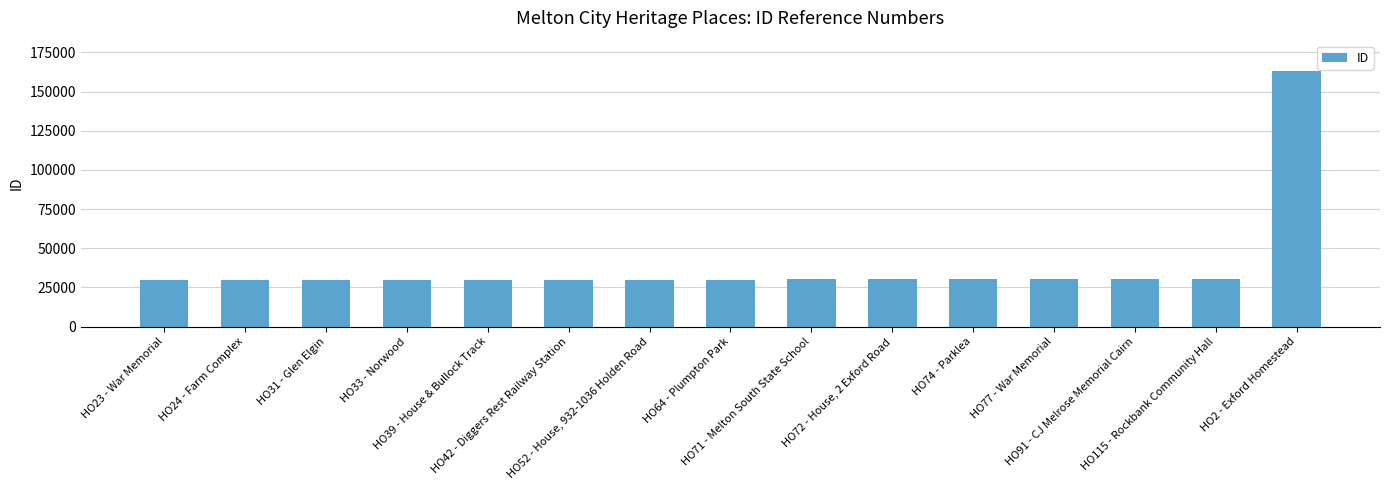

Does the chart contain stacked bars?

No